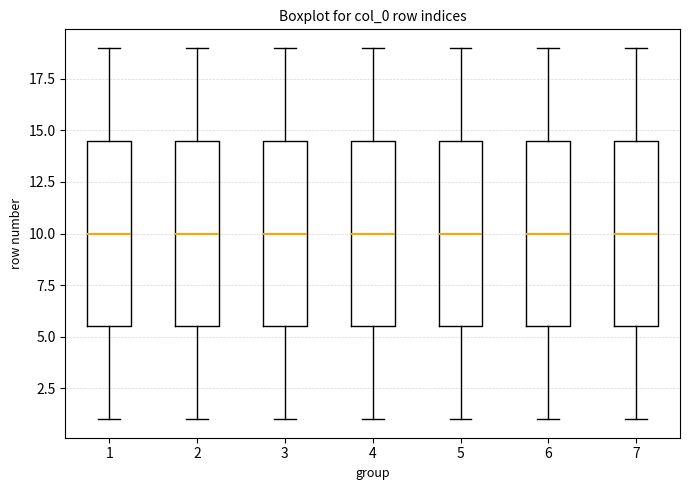

Where does the median line of the box at x = 7 sit on the y-axis? The values are not printed on the chart, so give them approximately, as read against the axis.

10.0